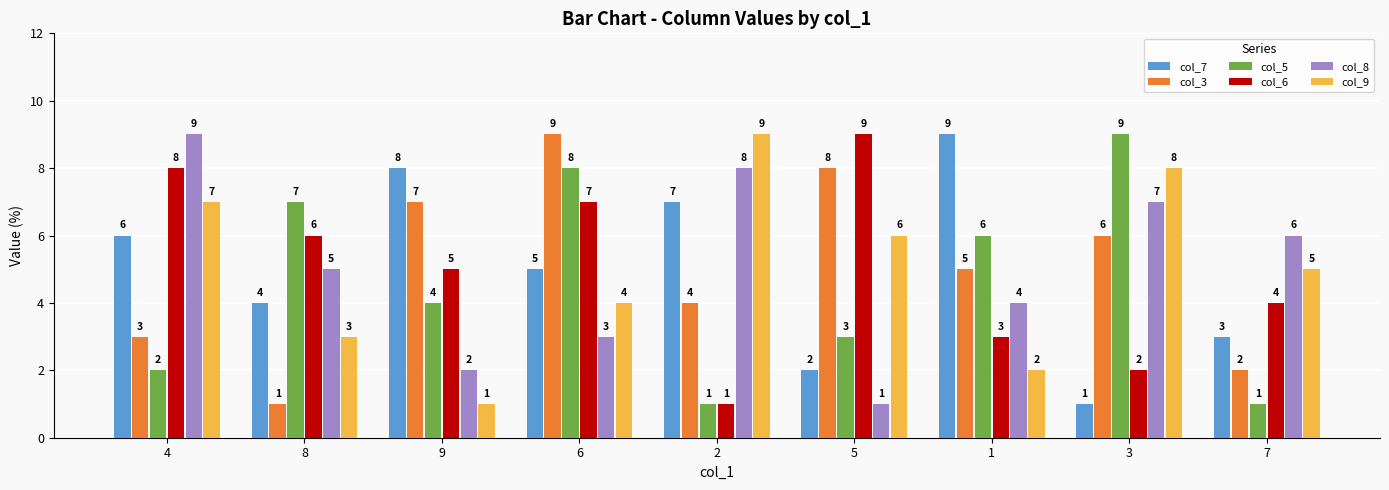

How many groups of bars are there?

9